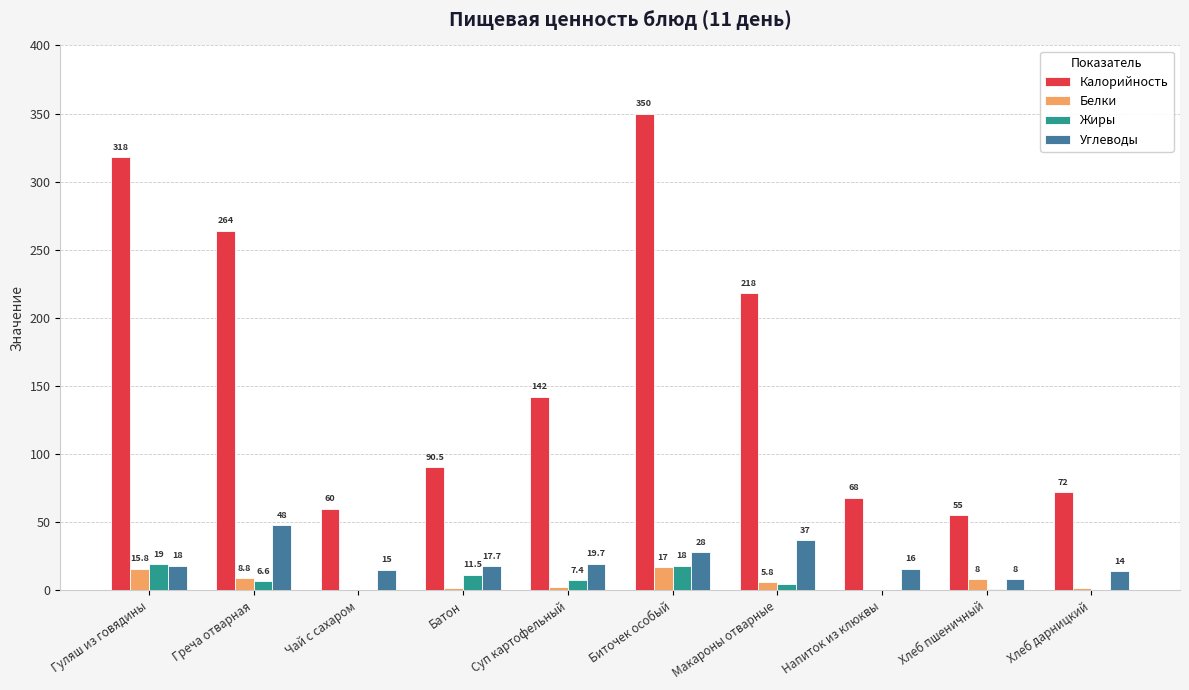

Reading right to left, list all the values displayed in this chart.

Калорийность: 72.0	55.0	68.0	218.0	350.0	142.0	90.5	60.0	264.0	318.0
Белки: 1.7	8.0	0.2	5.8	17.0	2.6	1.7	0.0	8.8	15.8
Жиры: 0.3	1.0	0.3	5.0	18.0	7.4	11.5	0.0	6.6	19.0
Углеводы: 14.0	8.0	16.0	37.0	28.0	19.7	17.7	15.0	48.0	18.0